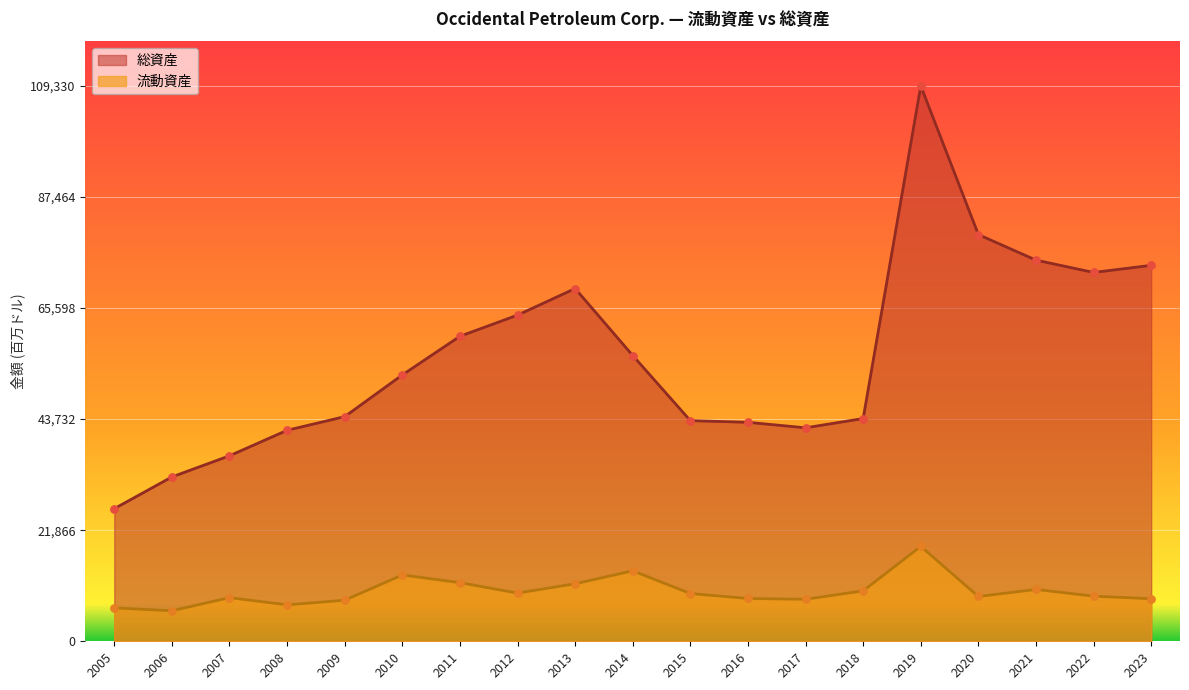

Which series has the largest total across all categories?

総資産